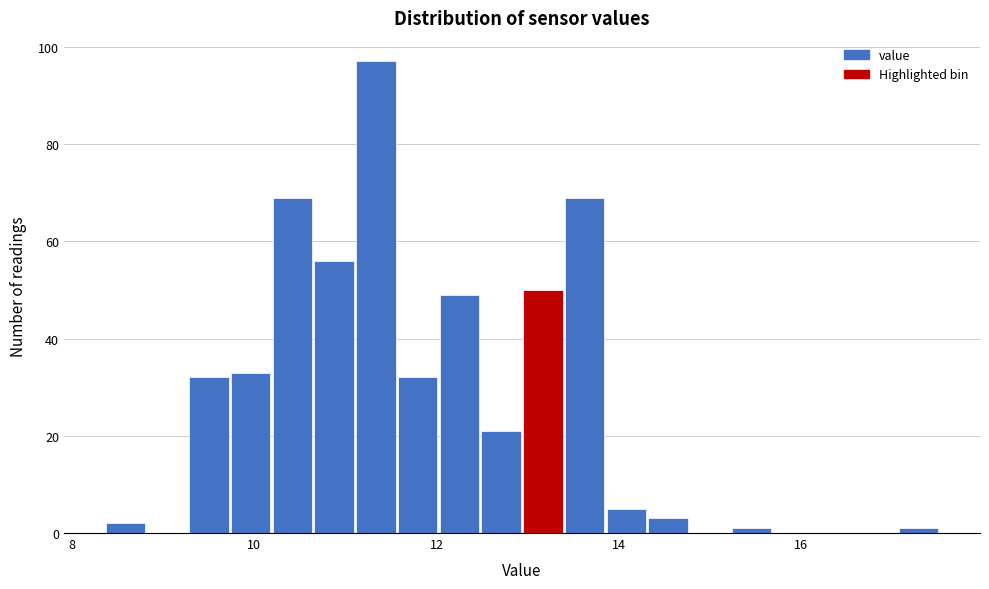

Read against the x-axis, roughly where is the centre of the tallest bar?

11.4